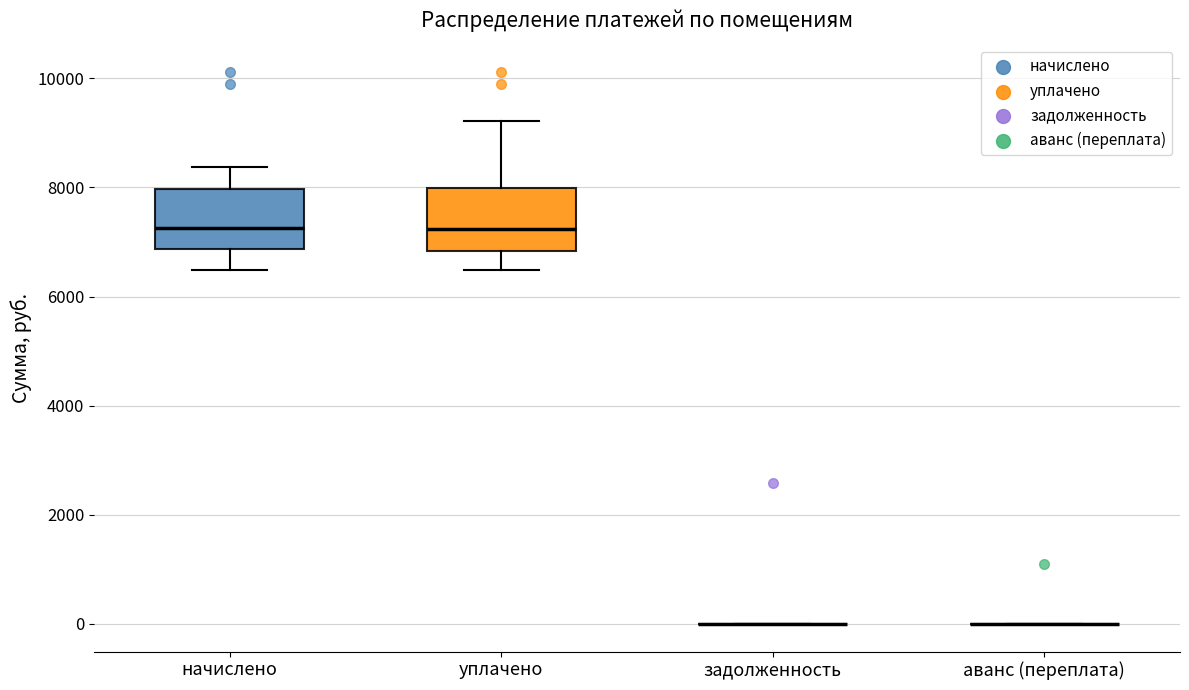

Reading left to right, transcribe this box plot: for each box, give where its median line is, the range the box spans, and where its two whiskers end, as read against the y-axis. The values are not printed on the chart, so give them approximately, as read against the axis.

начислено: median 7200, box 6800 to 8000, whiskers 6400 to 8400
уплачено: median 7200, box 6800 to 8000, whiskers 6400 to 9200
задолженность: box collapsed to a line at 0, whiskers 0 to 0
аванс (переплата): box collapsed to a line at 0, whiskers 0 to 0